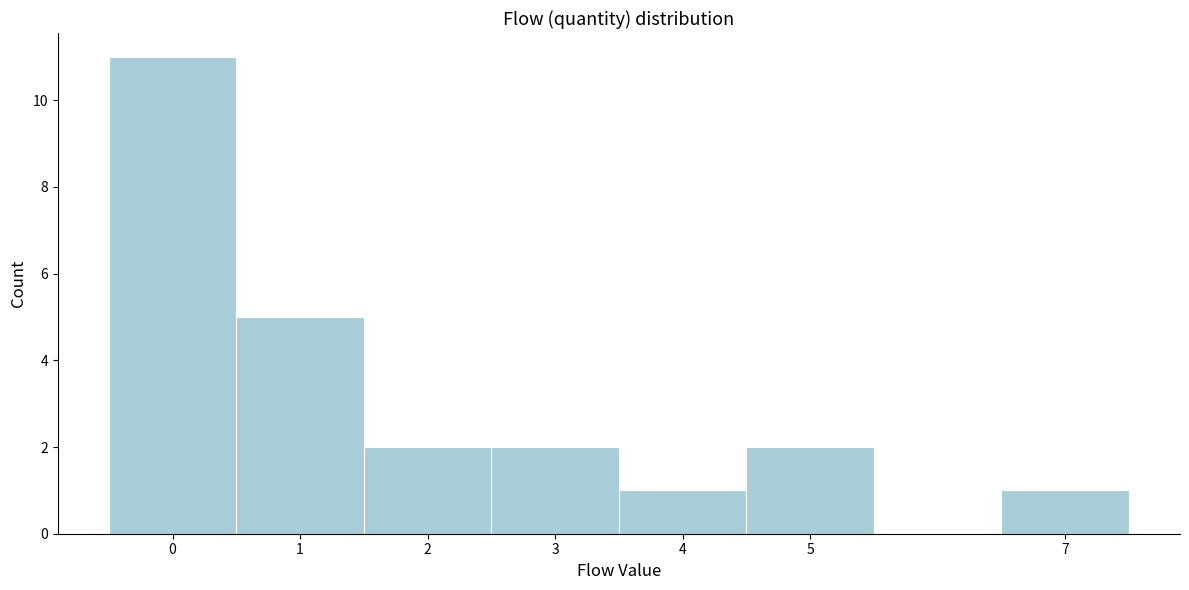

Reading left to right, list every bar in this chart as the range it spans on the x-axis followed by its height. The values are not printed on the chart, so give them approximately, as read against the axis.

-0.5 to 0.5: 11
0.5 to 1.5: 5
1.5 to 2.5: 2
2.5 to 3.5: 2
3.5 to 4.5: 1
4.5 to 5.5: 2
5.5 to 6.5: 0
6.5 to 7.5: 1